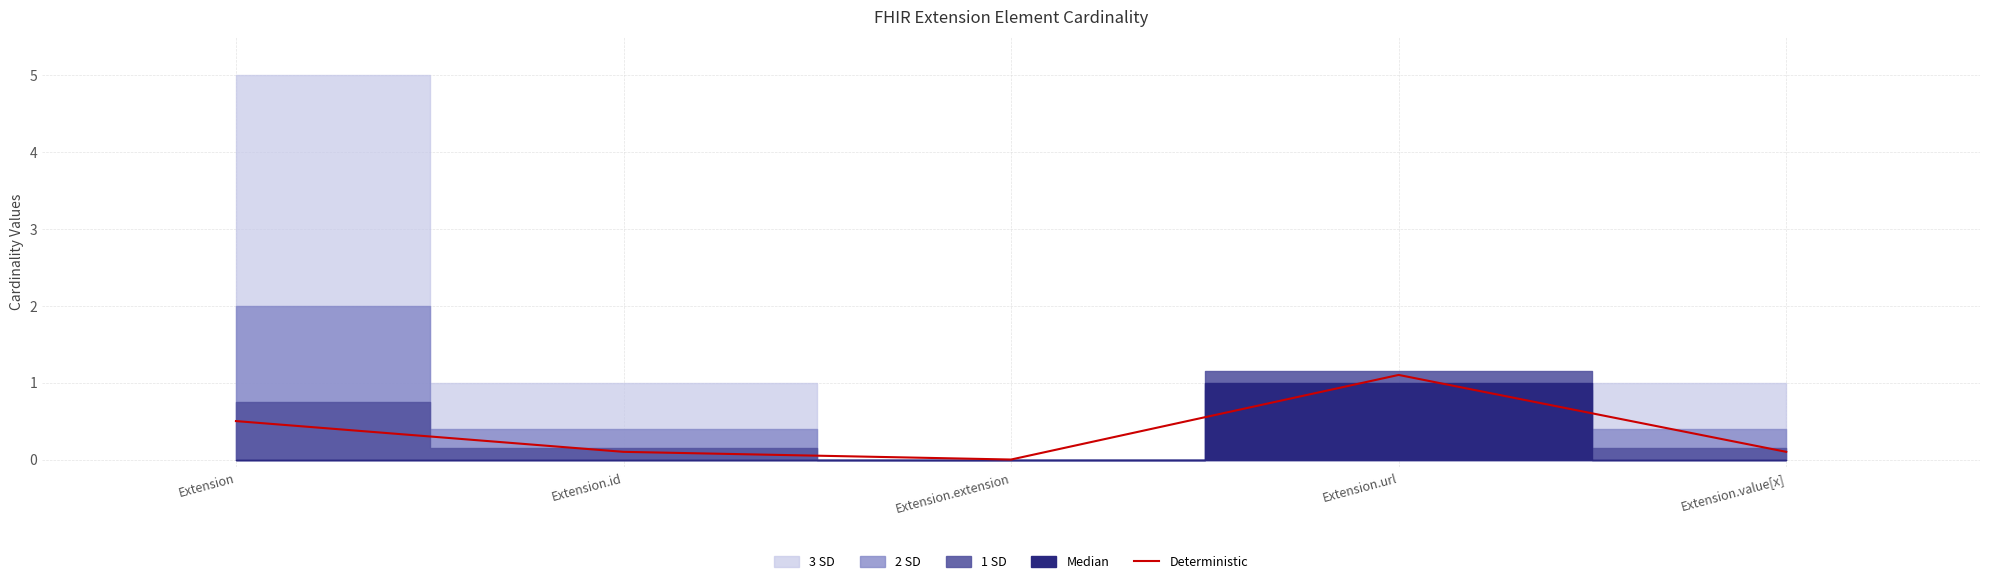

What is the highest value of the Deterministic series?

1.1